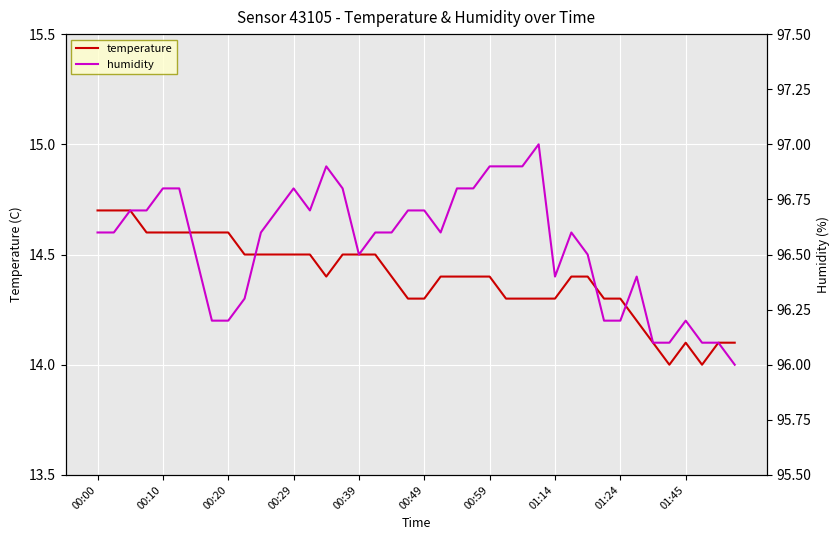

What is the difference between the maximum and second lowest values in the temperature series?

0.7